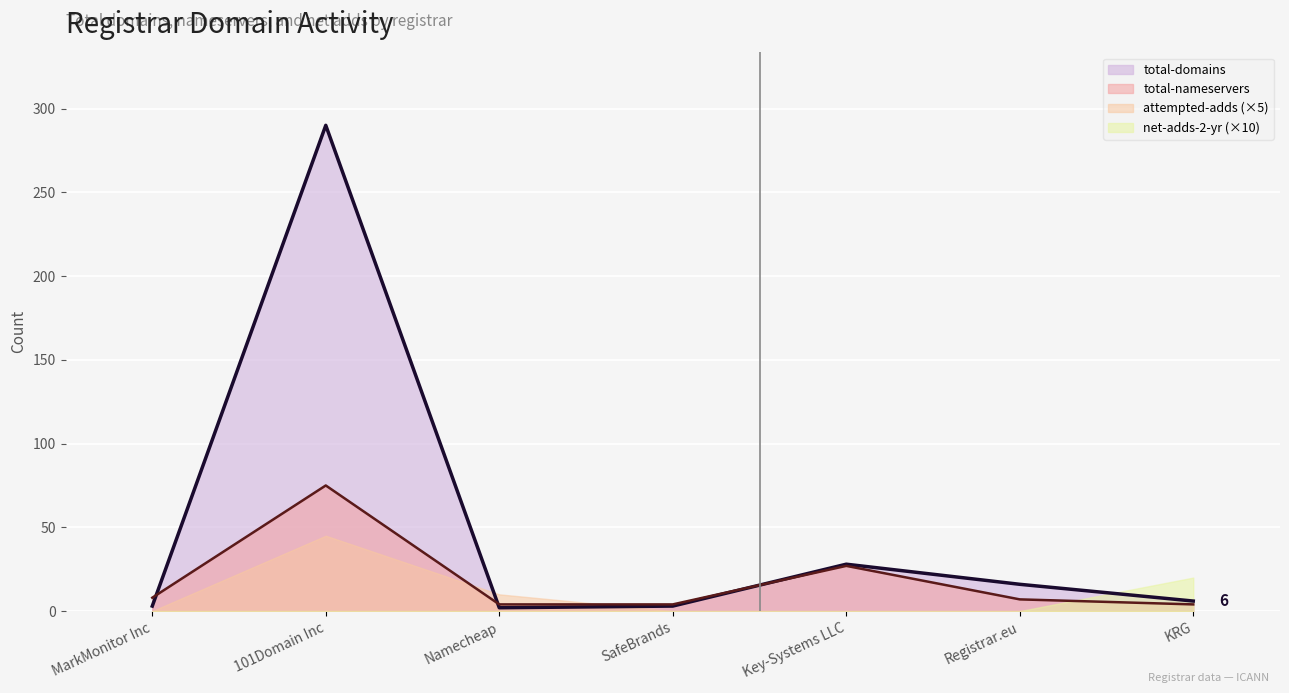

The value of total-nameservers at SafeBrands is 4. True or false?

True